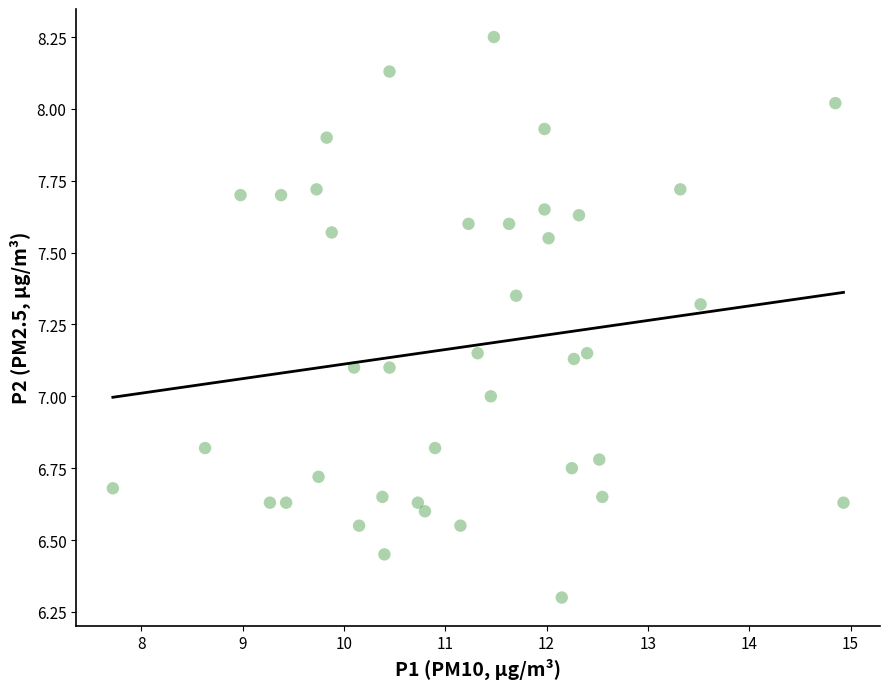

Count the number of points in this scatter plot.

40